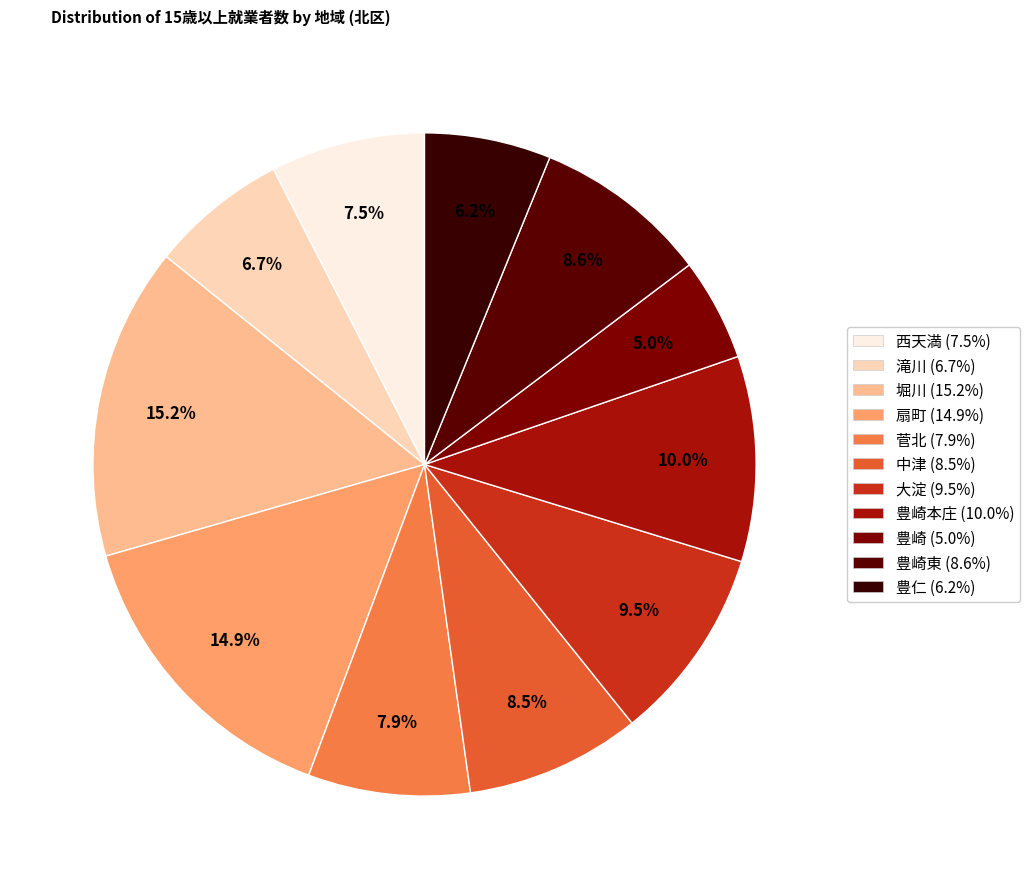

How many segments does this pie chart have?

11